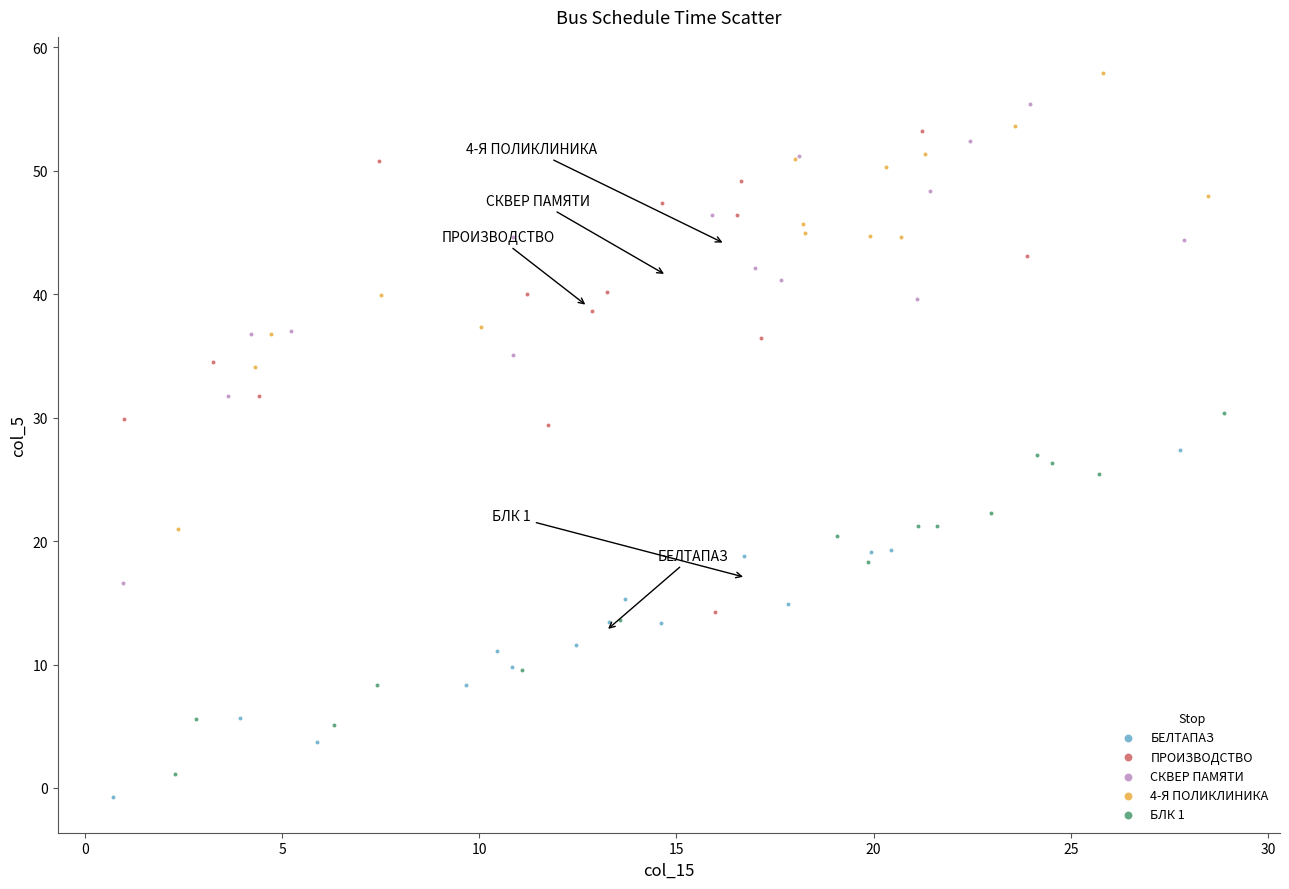

Which series reaches the maximum Y coordinate?

4-Я ПОЛИКЛИНИКА